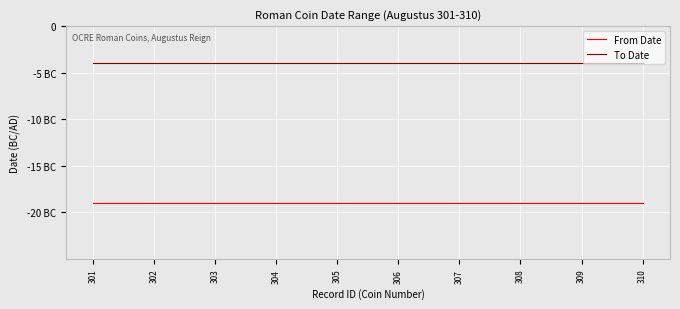

Rank the series by their maximum value, from highest to lowest.

To Date, From Date